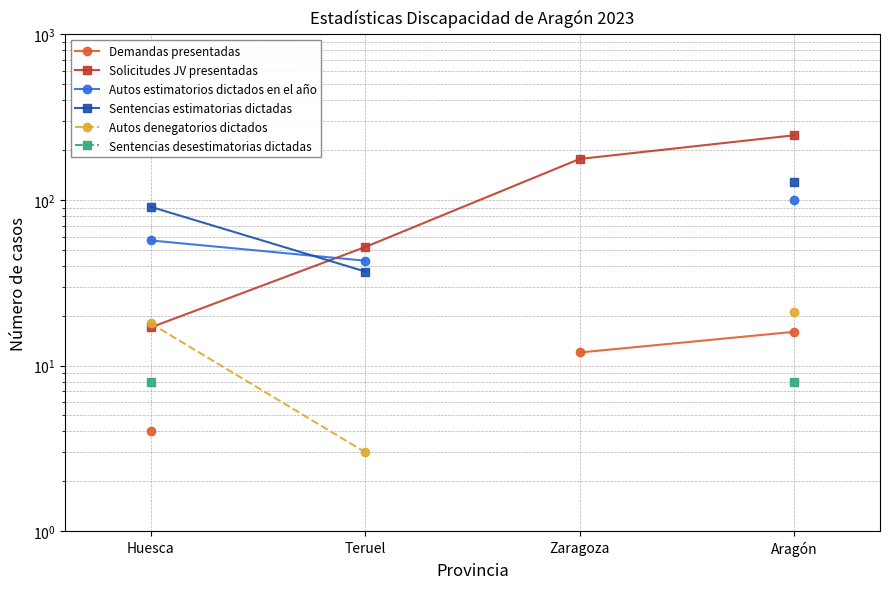

What is the label of the 1st point from the left?

Huesca